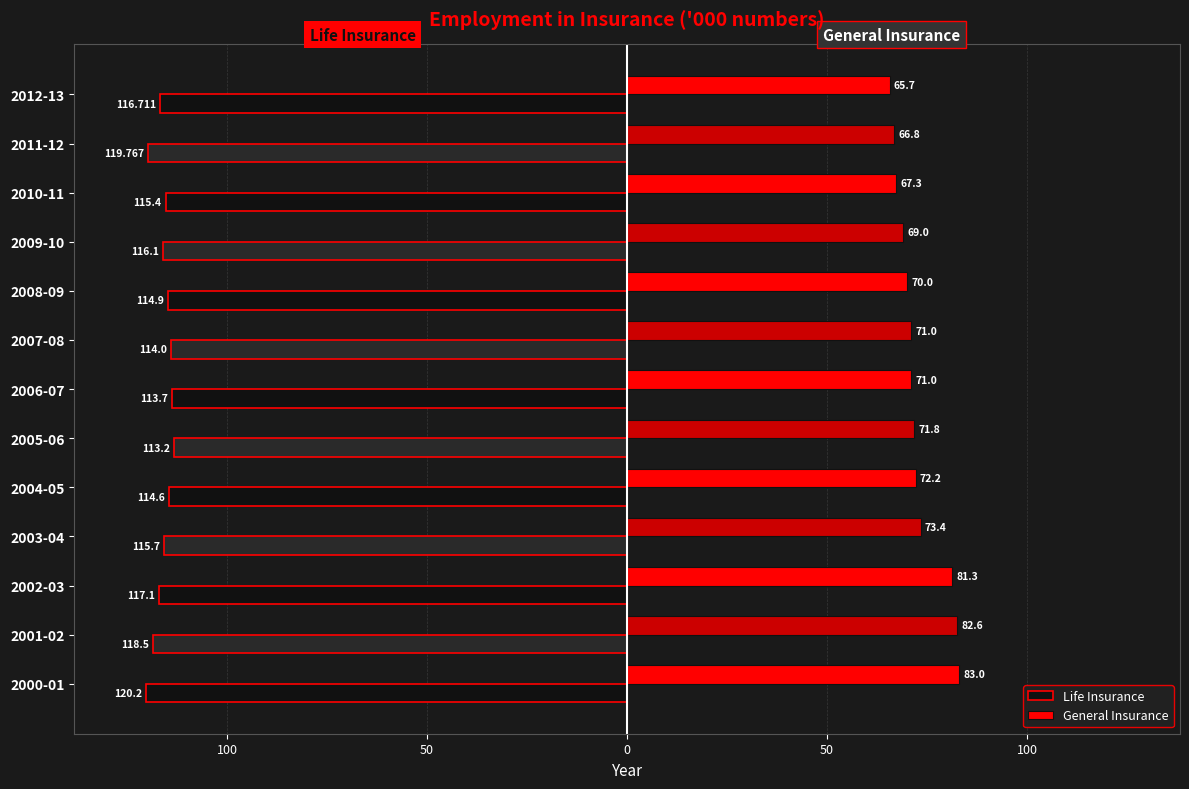

What are all the series names shown in the legend?

Life Insurance, General Insurance